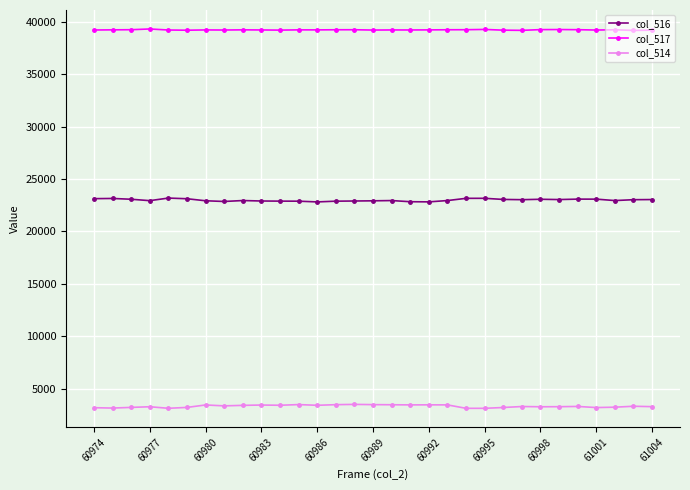

True or false: col_517 has more than 2 interior local peaks.

True